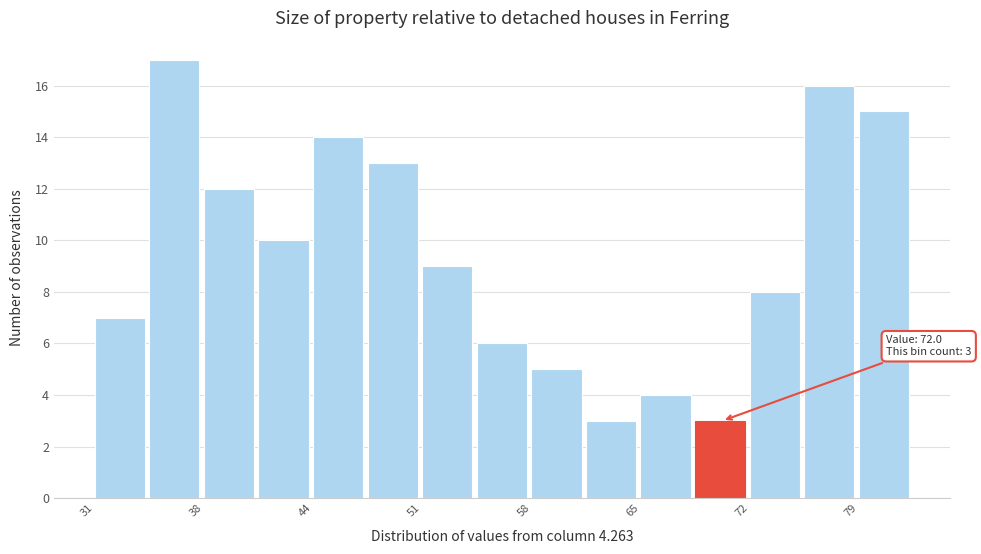

Around what value on the x-axis is the tallest bar? Give the approximate position of its centre, as read against the axis.

36